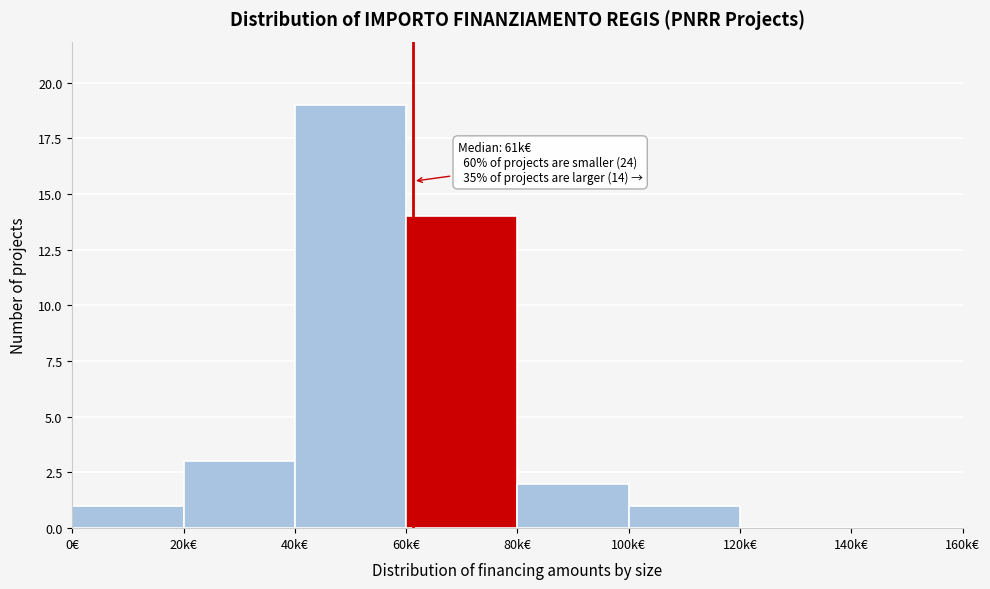

Reading left to right, transcribe all the data shown in this chart.

0€=1	20k€=3	40k€=19	60k€=14	80k€=2	100k€=1	120k€=0	140k€=0